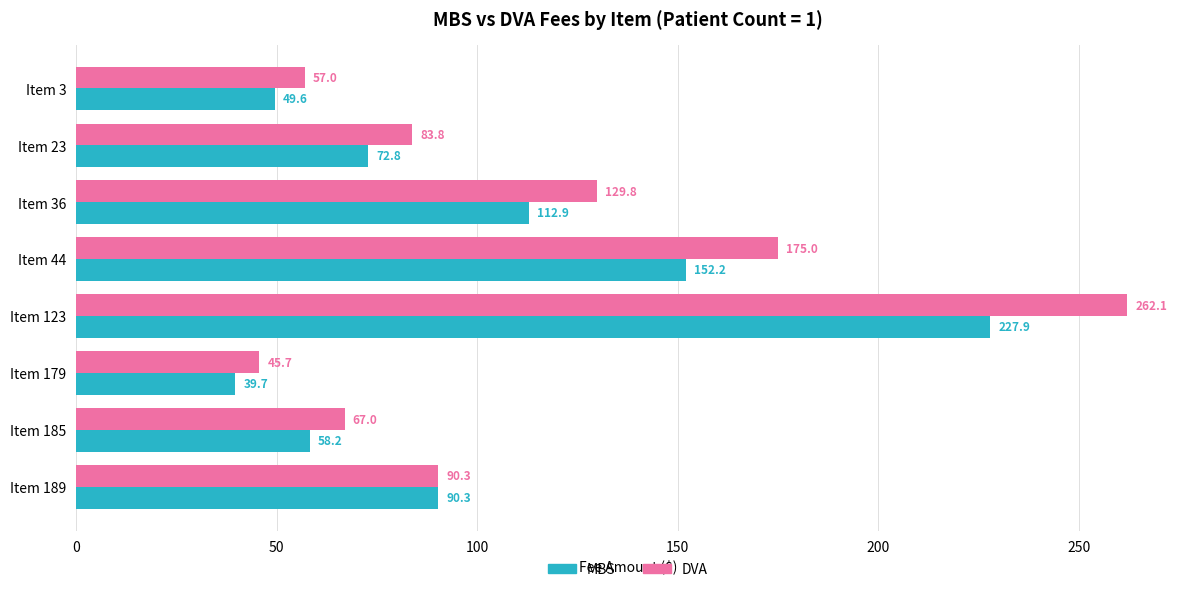

What are all the series names shown in the legend?

MBS, DVA